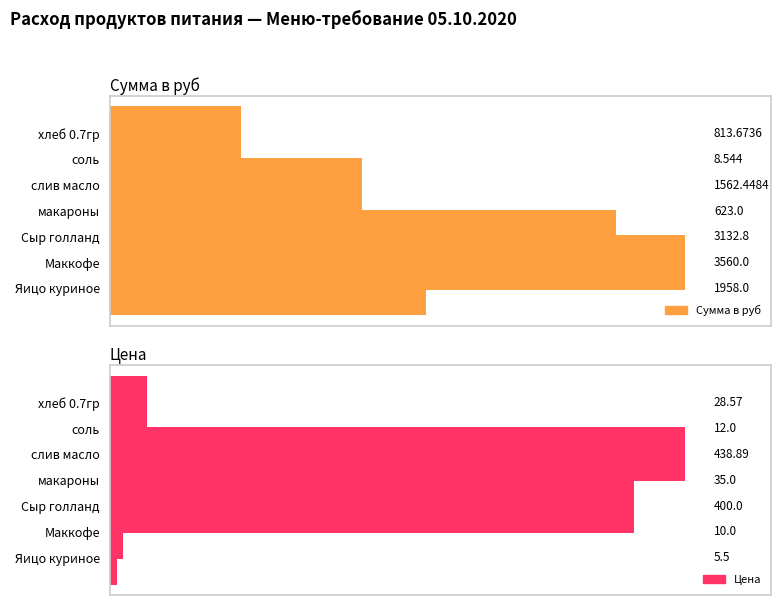

What is the total value across all series at хлеб 0.7гр?

842.2